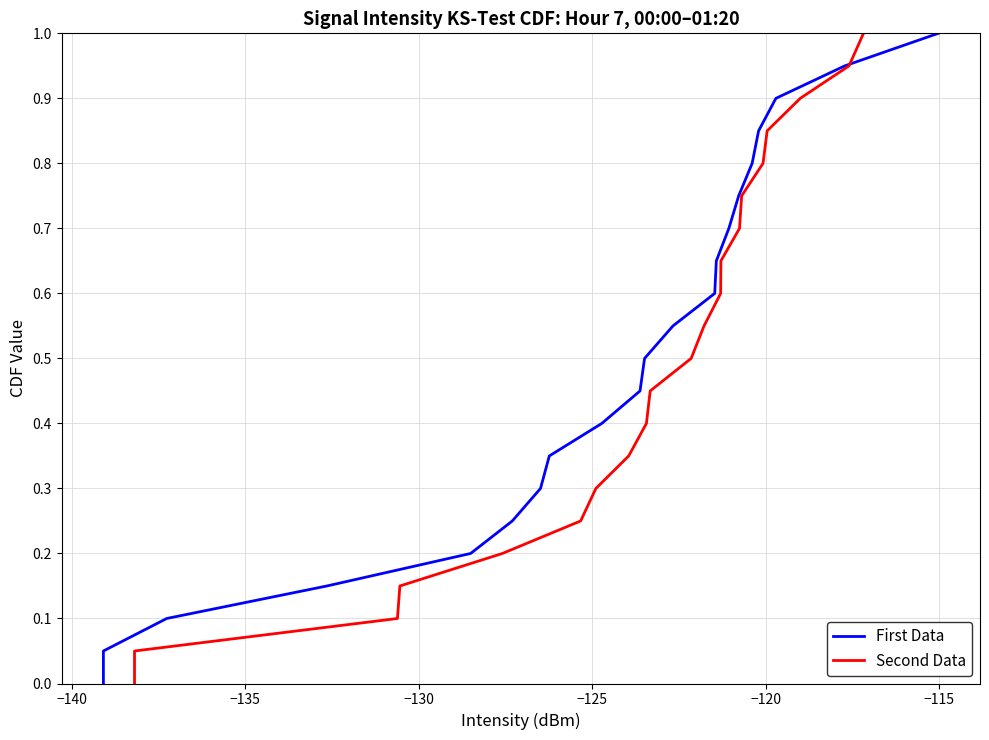

Reading left to right, transcribe all the data shown in this chart.

First Data: 0.0	0.1	0.1	0.1	0.2	0.2	0.3	0.3	0.4	0.5	0.5	0.6	0.6	0.7	0.7	0.8	0.8	0.8	0.9	0.9	1.0
Second Data: 0.0	0.1	0.1	0.1	0.2	0.2	0.3	0.3	0.4	0.5	0.5	0.6	0.6	0.7	0.7	0.8	0.8	0.8	0.9	0.9	1.0